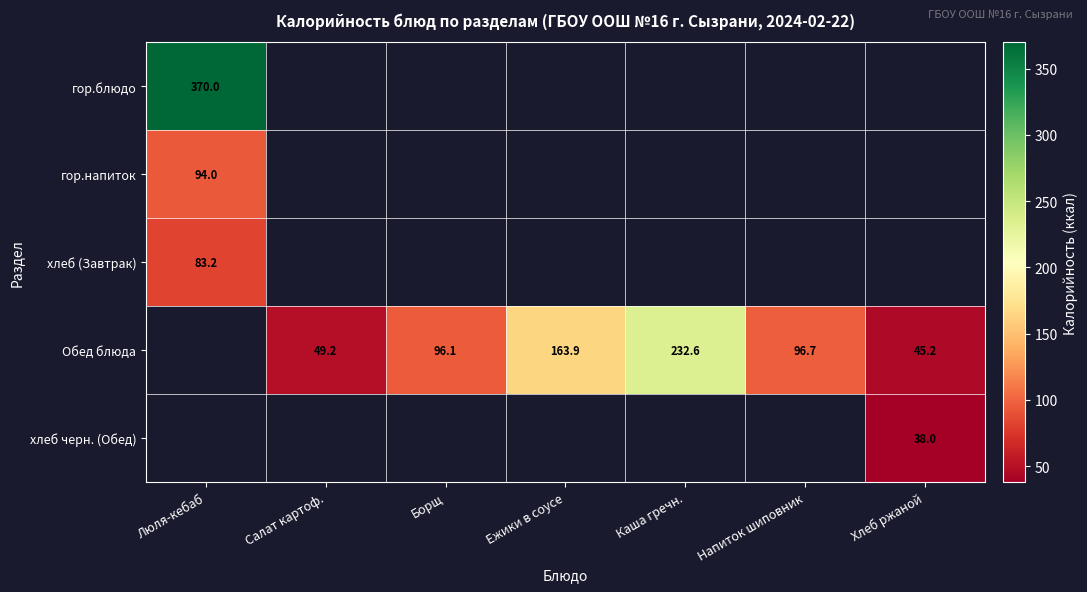

How many data points in Обед блюда are above 49?

5